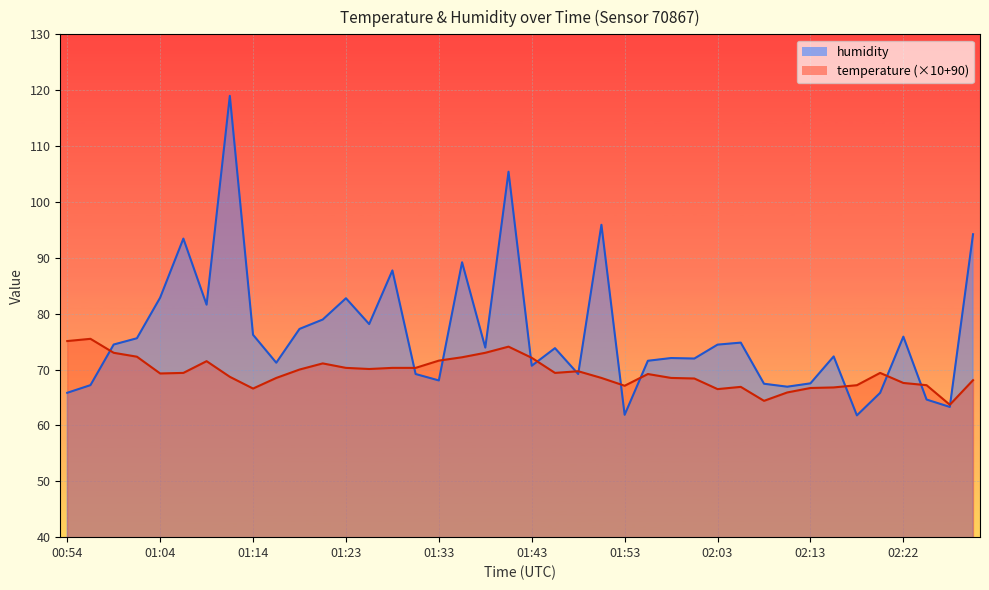

What is the sum of the humidity values at 01:21 and 01:50?

174.9